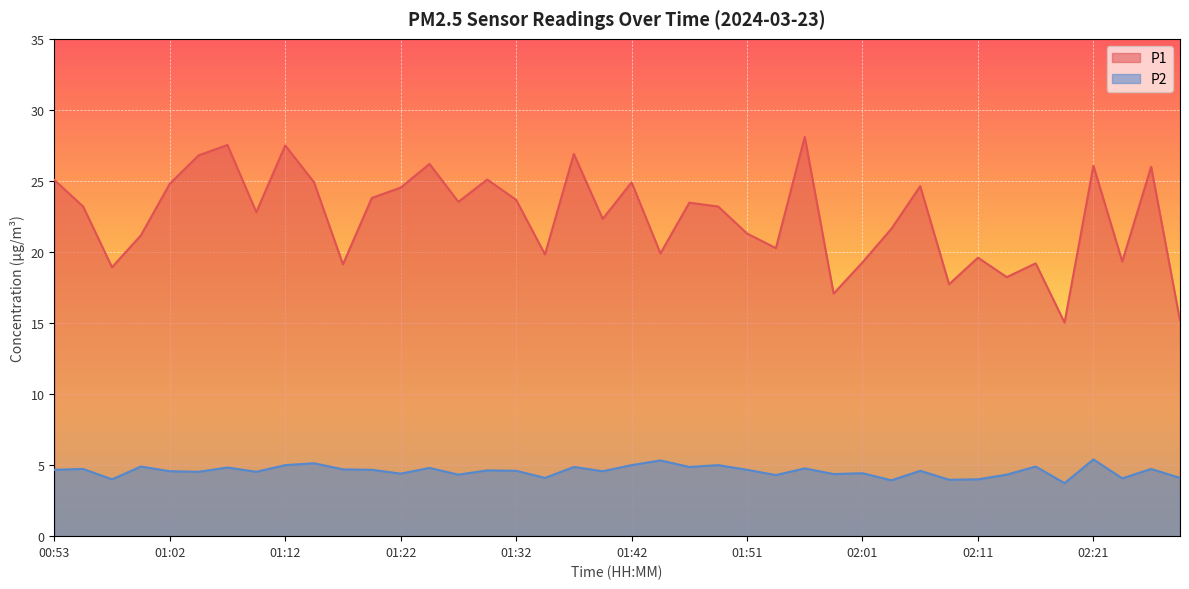

Reading left to right, list all the values displayed in this chart.

P1: 25.1	23.2	18.9	21.2	24.8	26.8	27.5	22.8	27.5	24.9	19.1	23.8	24.5	26.2	23.5	25.1	23.7	19.8	26.9	22.3	24.9	19.9	23.5	23.2	21.3	20.3	28.1	17.1	19.3	21.6	24.6	17.7	19.6	18.2	19.2	15.0	26.1	19.3	26.0	15.2
P2: 4.7	4.7	4.0	4.9	4.6	4.5	4.8	4.5	5.0	5.1	4.7	4.7	4.4	4.8	4.3	4.6	4.6	4.1	4.9	4.6	5.0	5.3	4.9	5.0	4.7	4.3	4.8	4.4	4.4	3.9	4.6	4.0	4.0	4.3	4.9	3.7	5.4	4.1	4.7	4.1